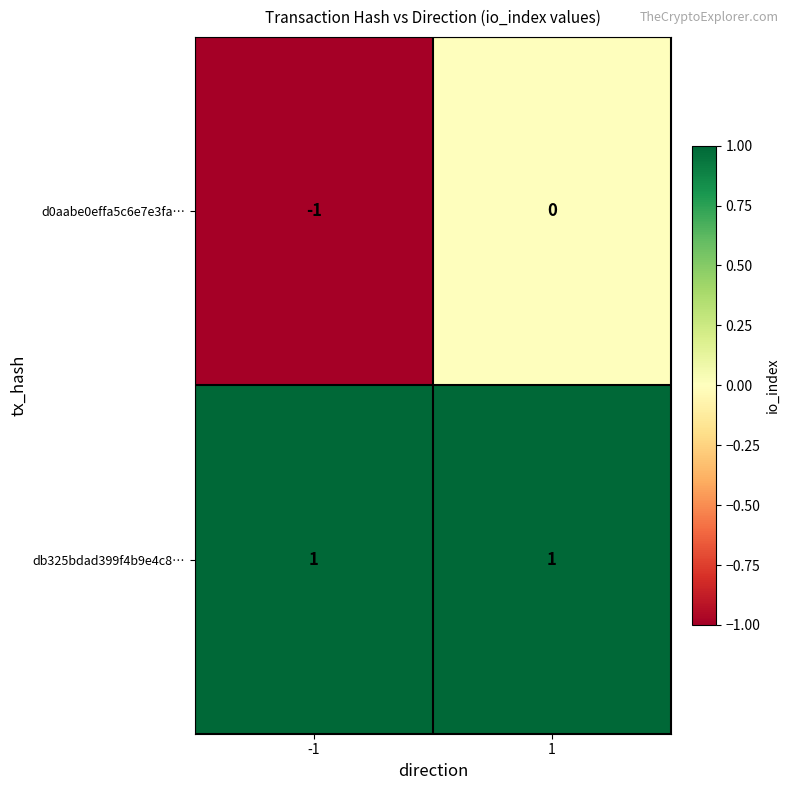

Rank the categories by d0aabe0effa5c6e7e3fa… value from lowest to highest.

-1, 1